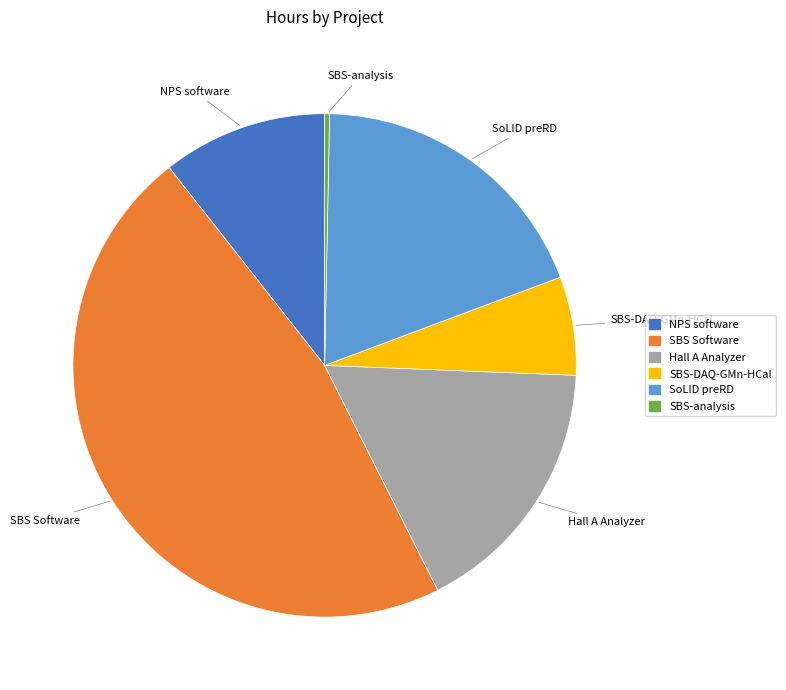

Which slice is the smallest?

SBS-analysis